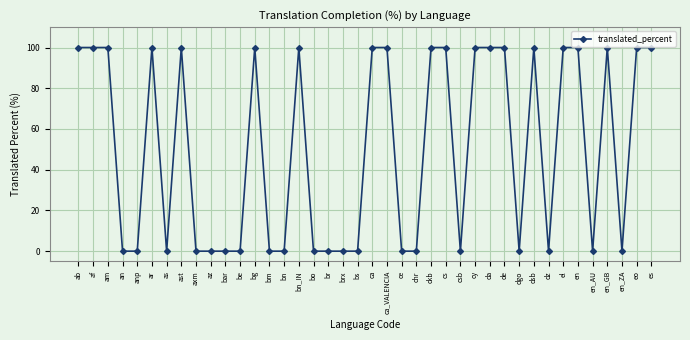

What is the label of the 19th point from the right?

ca_VALENCIA